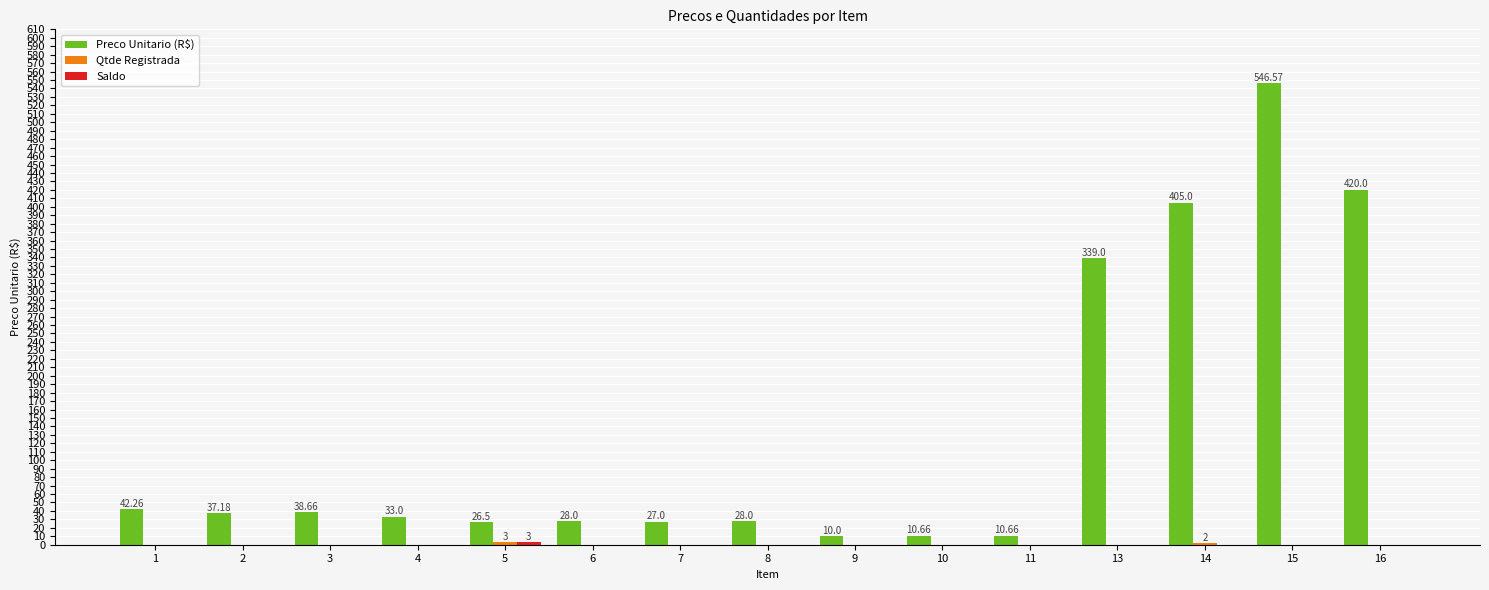

Between 3 and 14, which series saw the biggest shift?

Preco Unitario (R$)